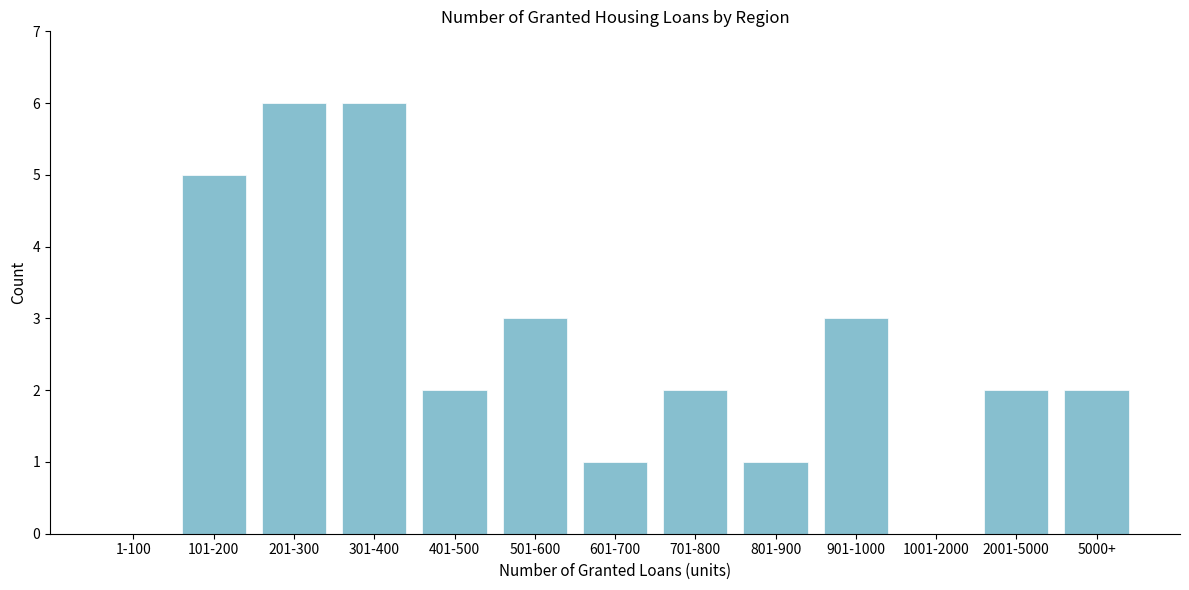

Reading right to left, what are all the values shown in this chart?

5000+=2	2001-5000=2	1001-2000=0	901-1000=3	801-900=1	701-800=2	601-700=1	501-600=3	401-500=2	301-400=6	201-300=6	101-200=5	1-100=0